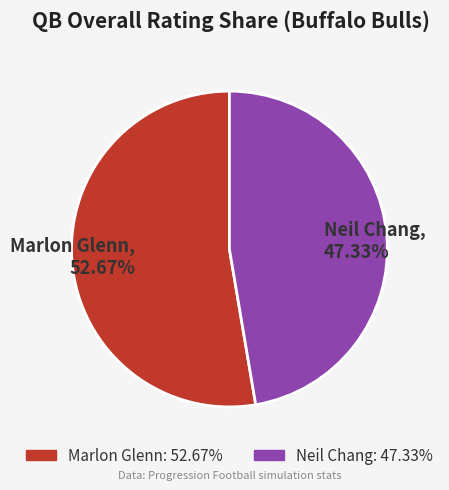

The Marlon Glenn slice represents 43% of the pie. True or false?

False